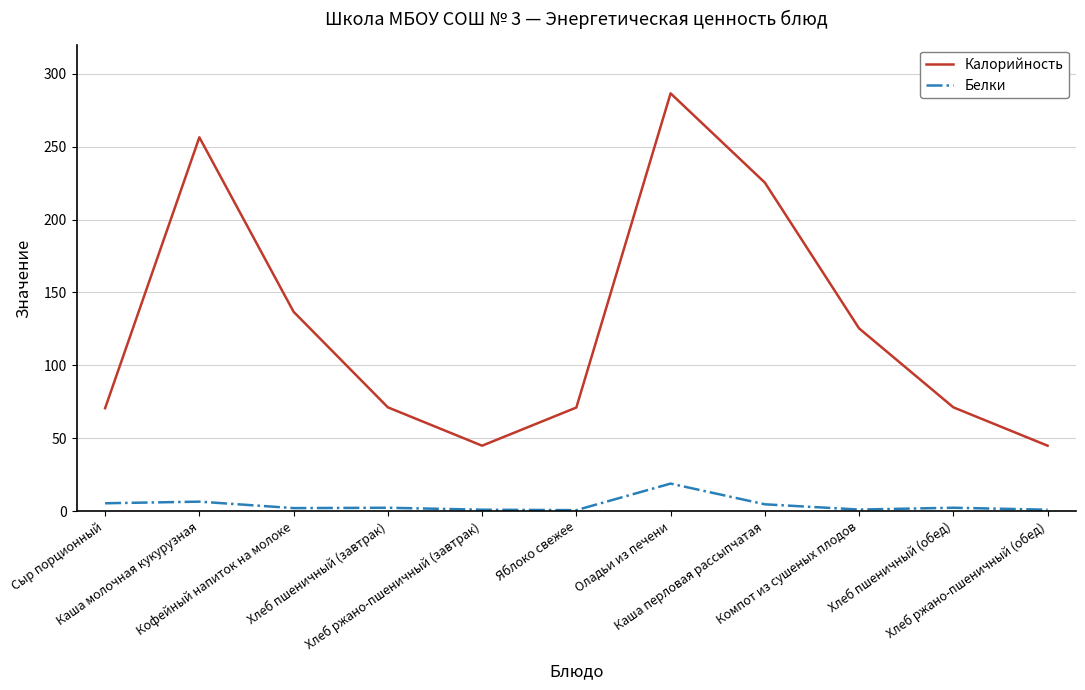

Which series has the largest range (max minus min)?

Калорийность